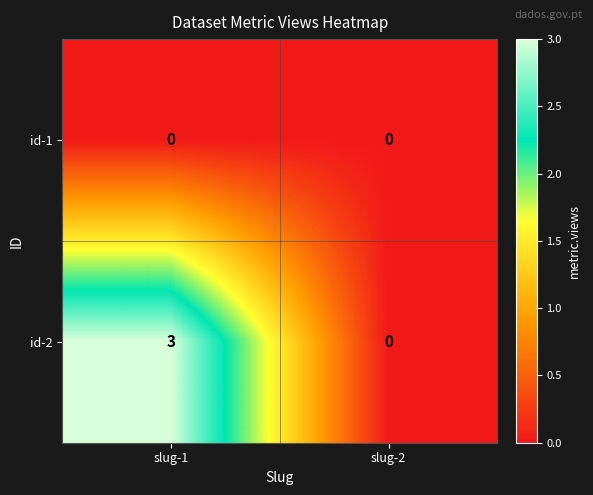

What is the maximum value shown in the chart?

3